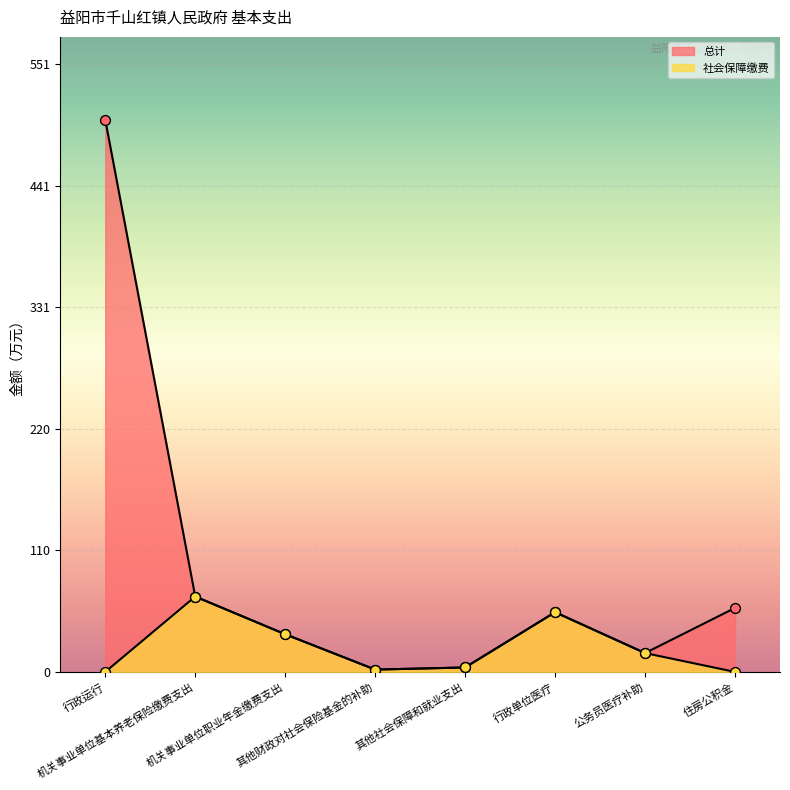

At which category is the sum across all series the highest?

行政运行